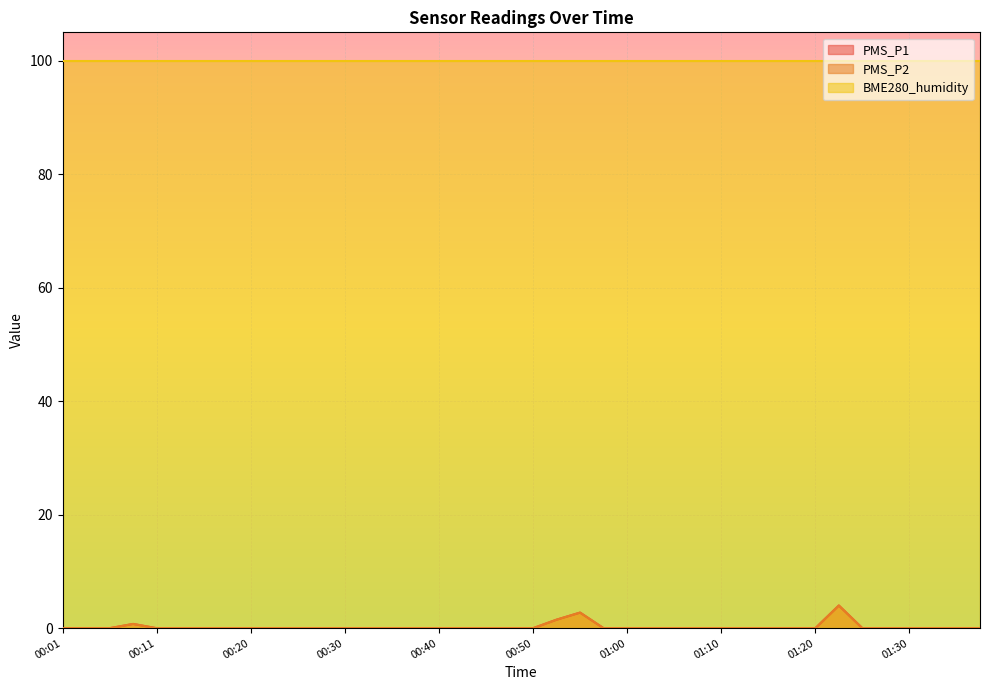

The value of PMS_P2 at 01:20 is -2.7. True or false?

False